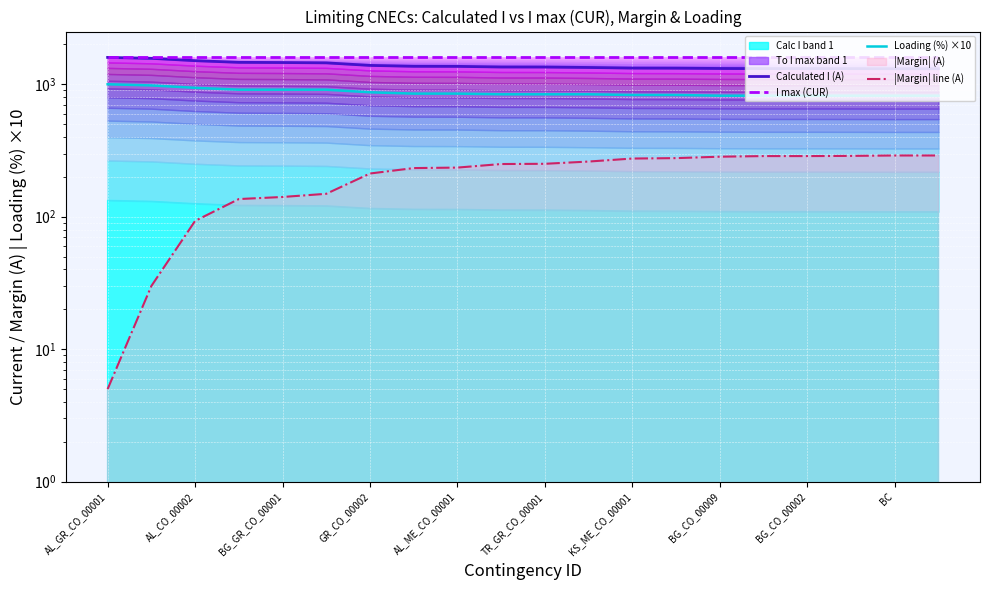

True or false: |Margin| line (A) has a value of 86 at KS_ME_CO_00001.

False